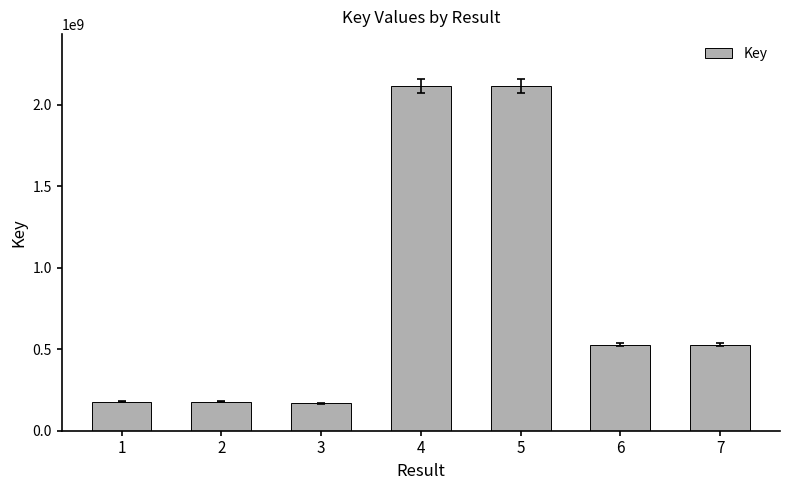

What is the value of the 3rd bar from the left?

167938793